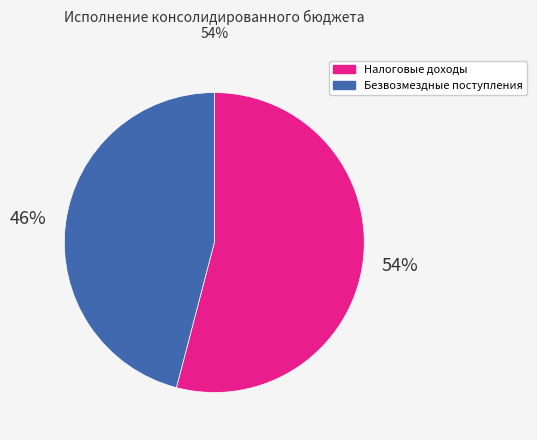

To the nearest percent, what is the difference between the largest and smallest slice percentages?

8%